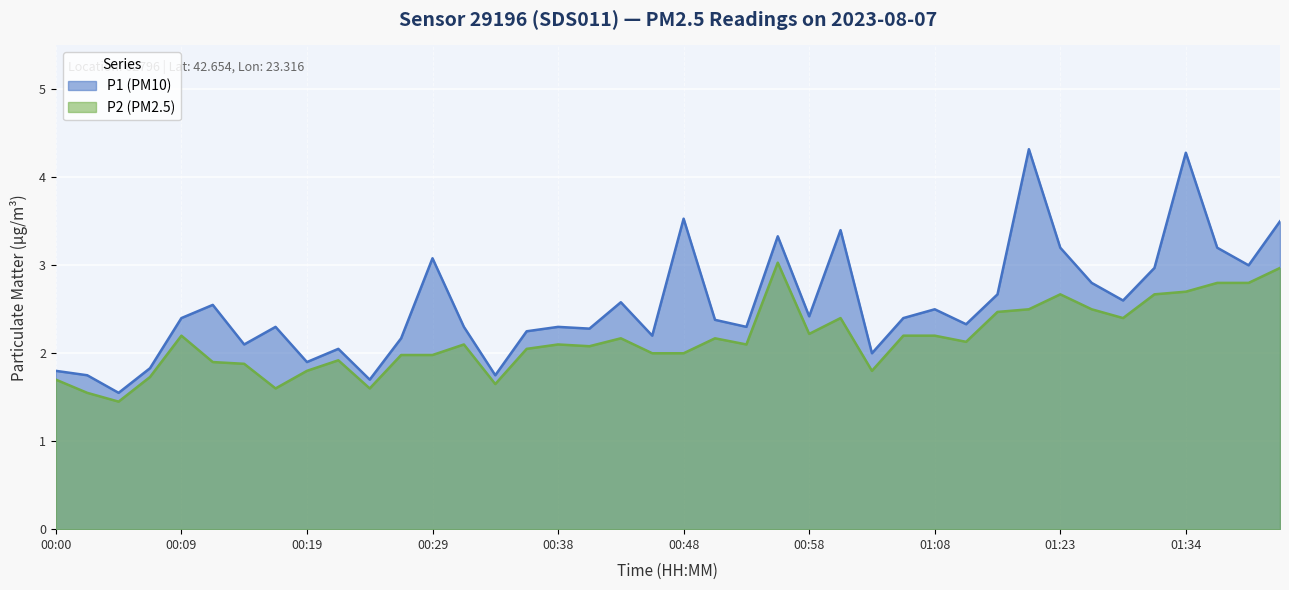

What is the approximate value of P2 at 01:18?

2.5